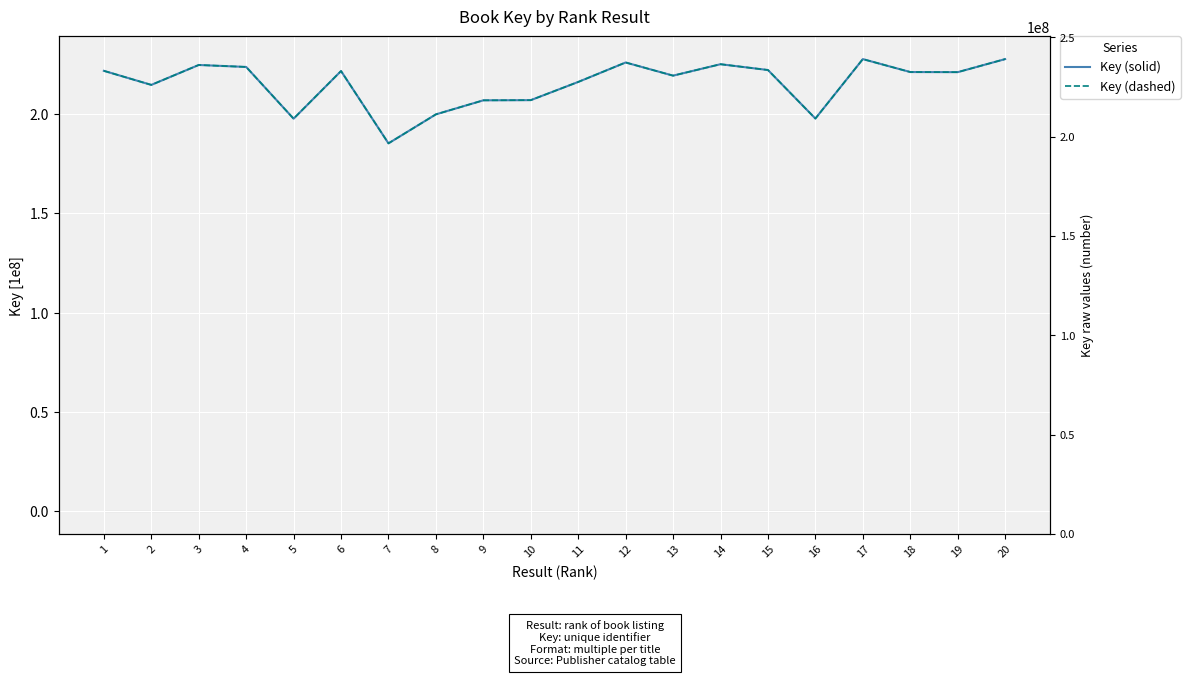

What is the value of the Key (solid) point at the 13th from the left?

2.2